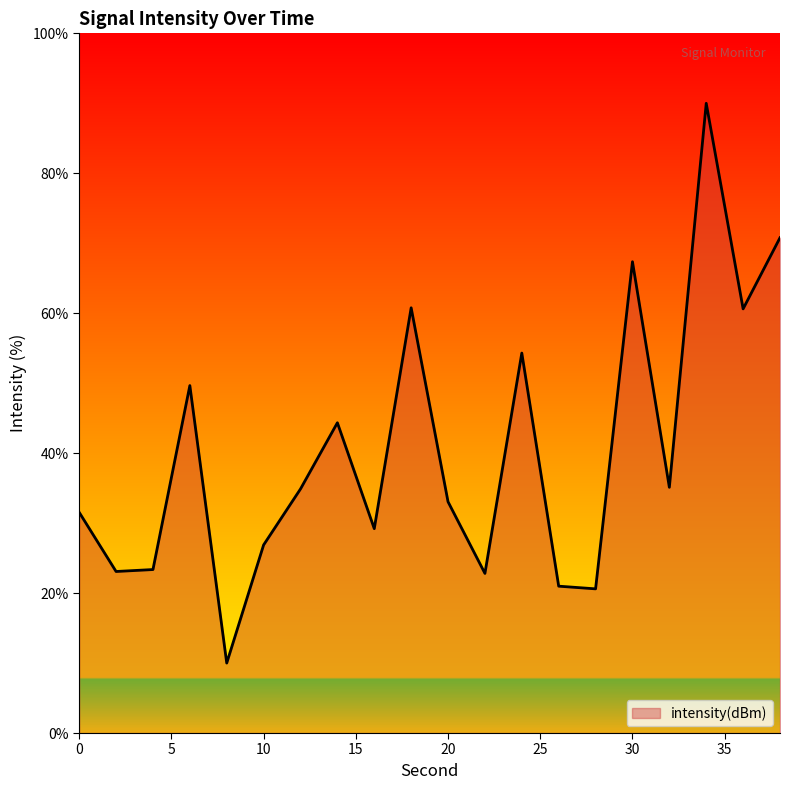

What is the maximum value shown in the chart?

90.0